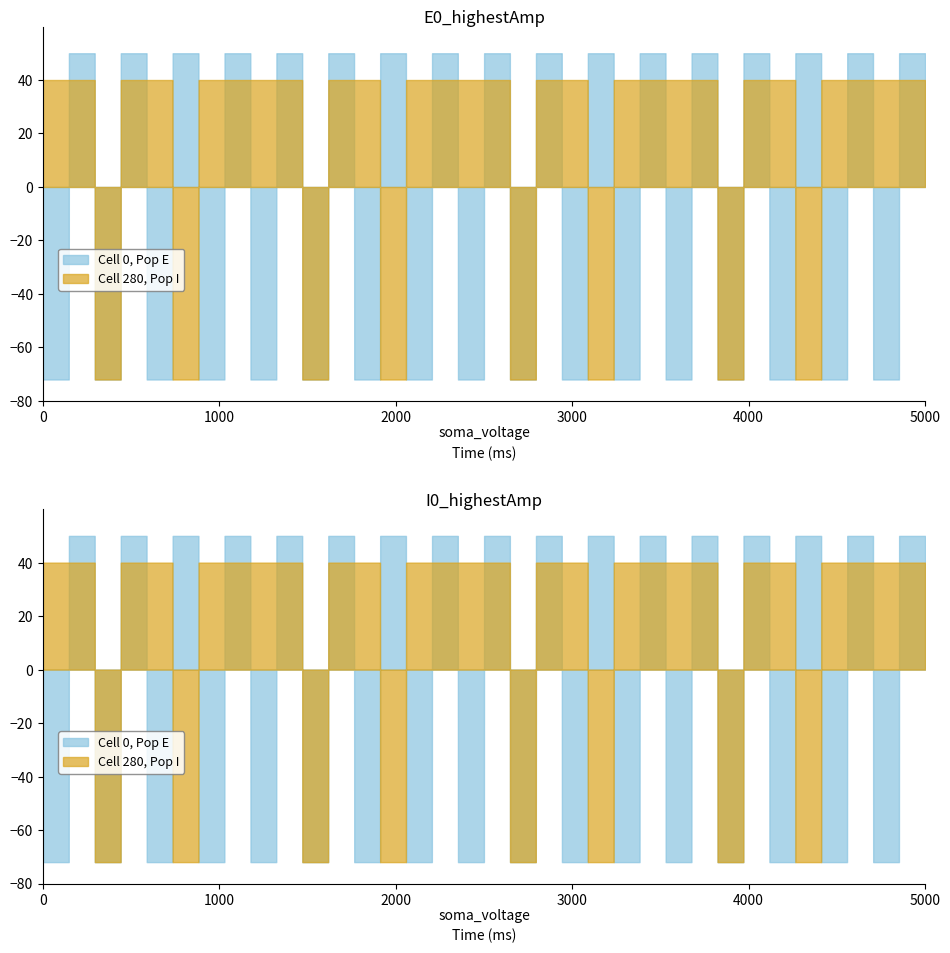

How many distinct data groups are displayed?

2